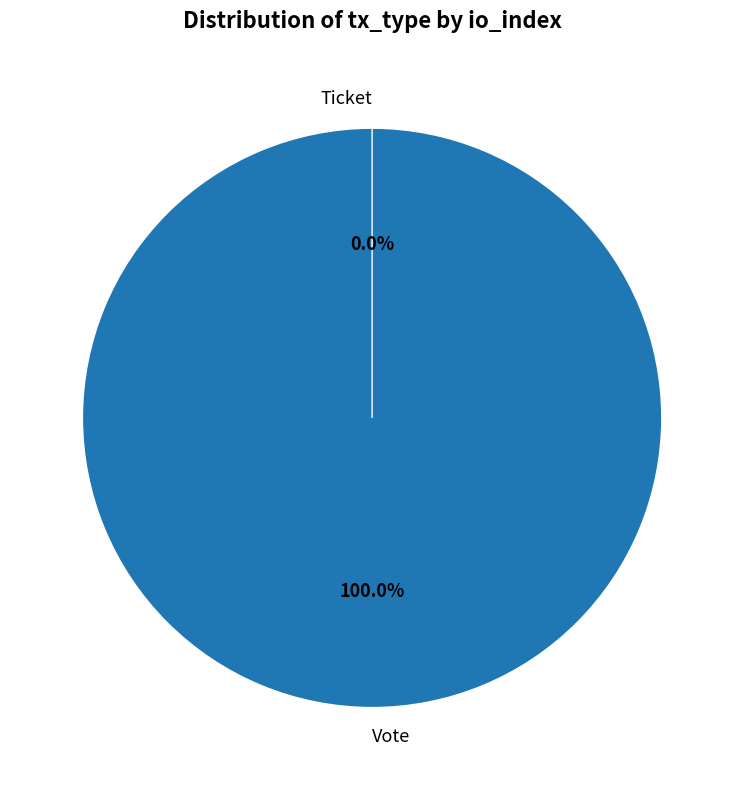

True or false: Ticket accounts for 0% of the total.

True